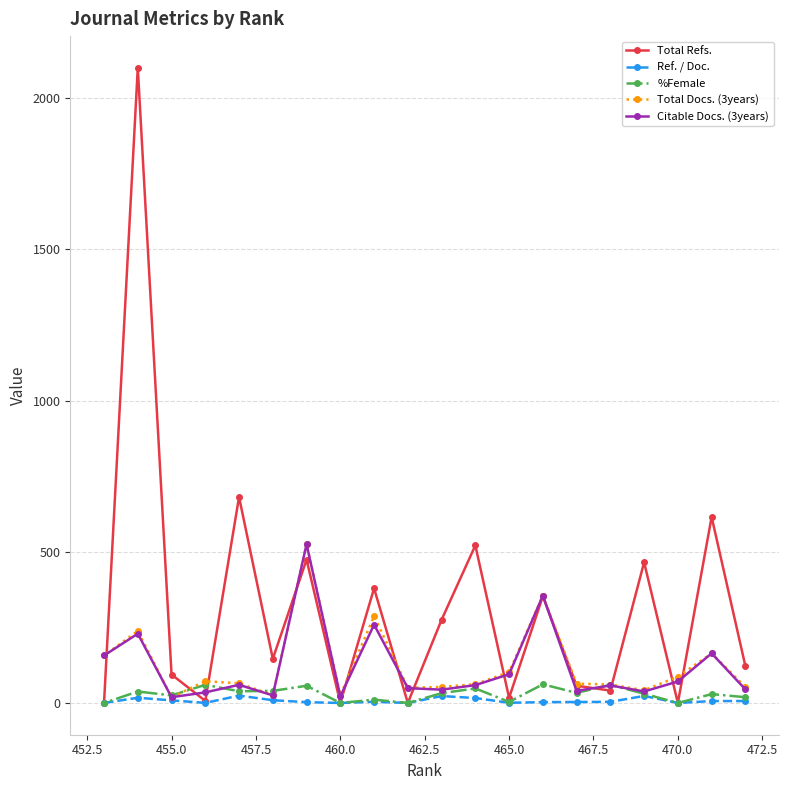

Which series has the widest spread of values?

Total Refs.